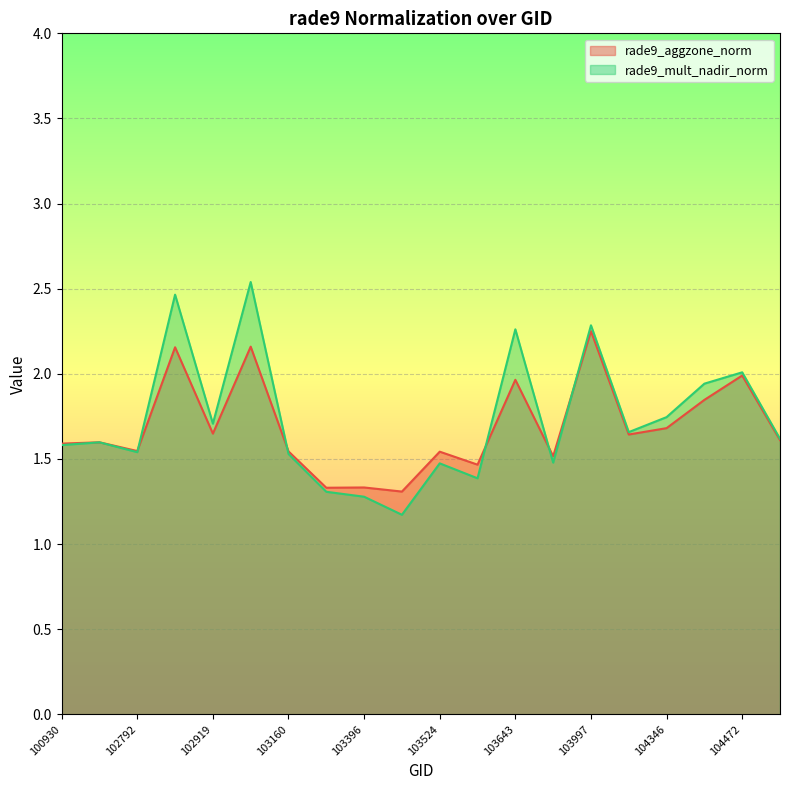

At which category is the sum across all series the highest?

103040